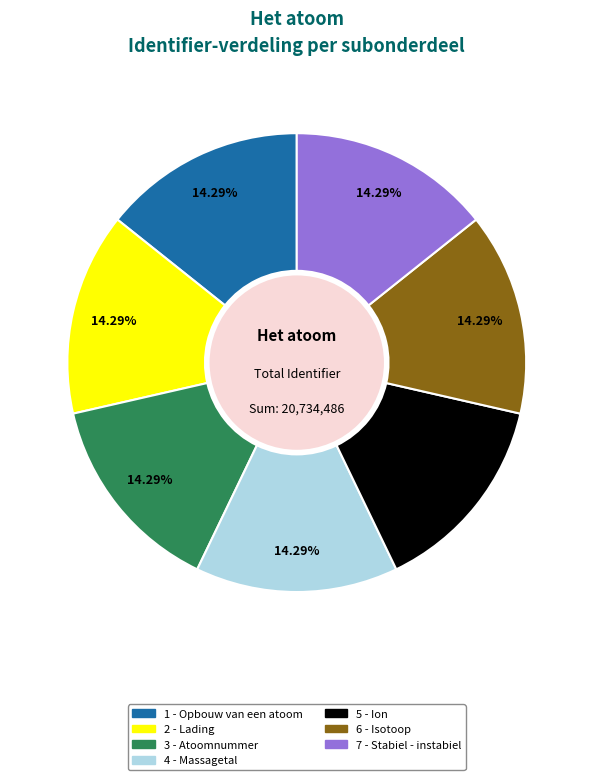

Approximately how many times larger is the value at 3 - Atoomnummer compared to 2 - Lading?

1.0